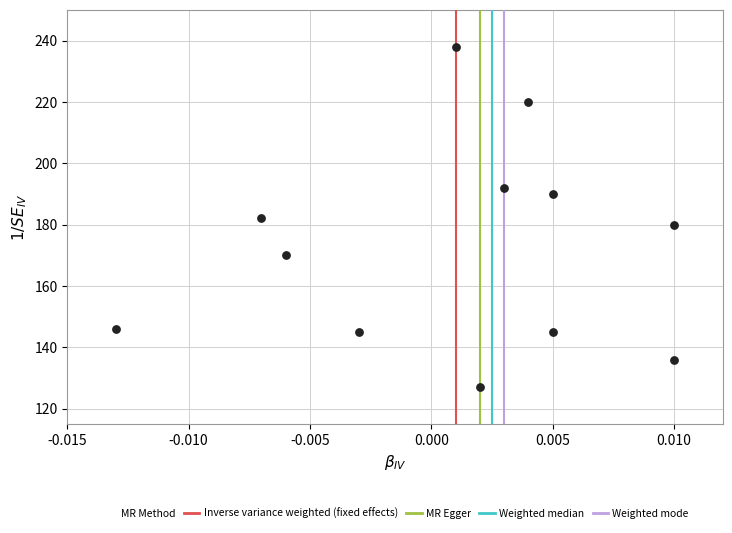

What is the range of Y values (max minus min)?

111